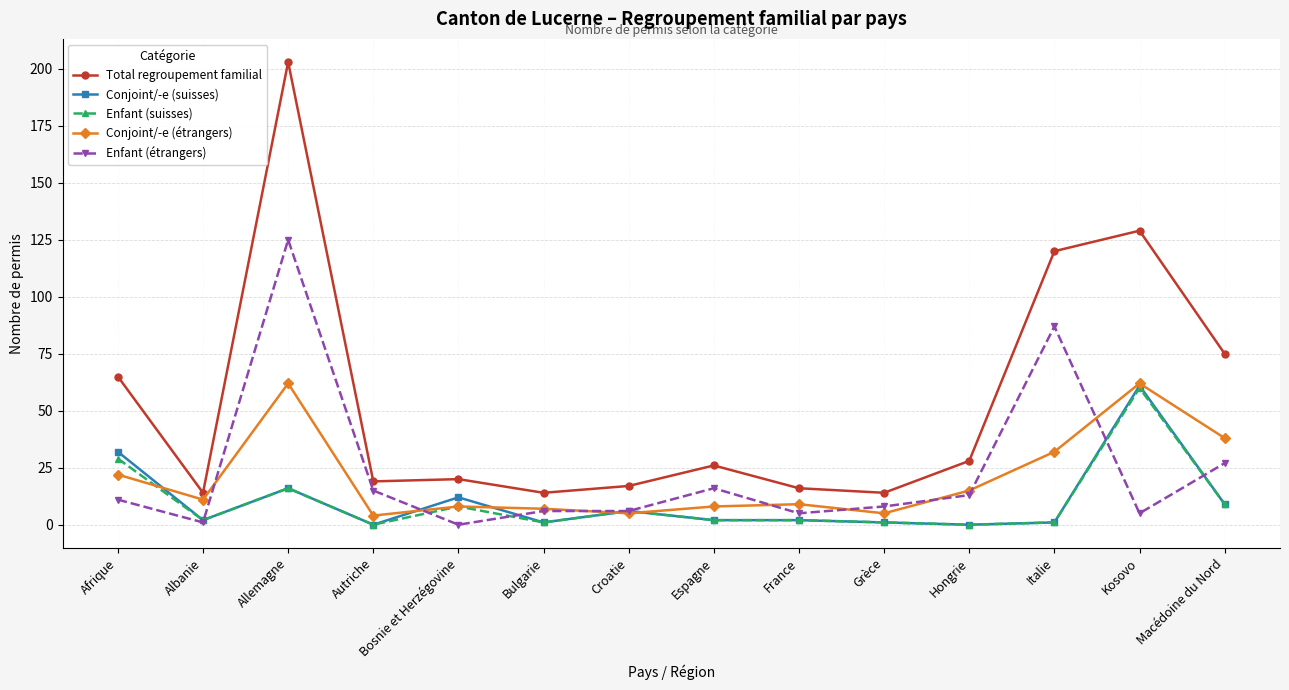

Which series has the widest spread of values?

Total regroupement familial